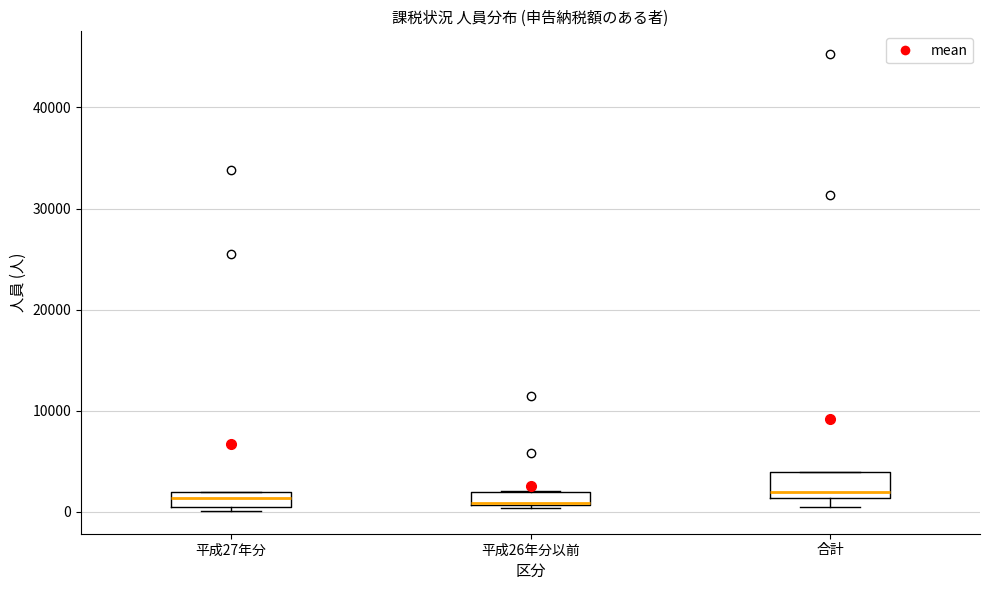

Where does the median line of the box for 平成27年分 sit on the y-axis? The values are not printed on the chart, so give them approximately, as read against the axis.

1000